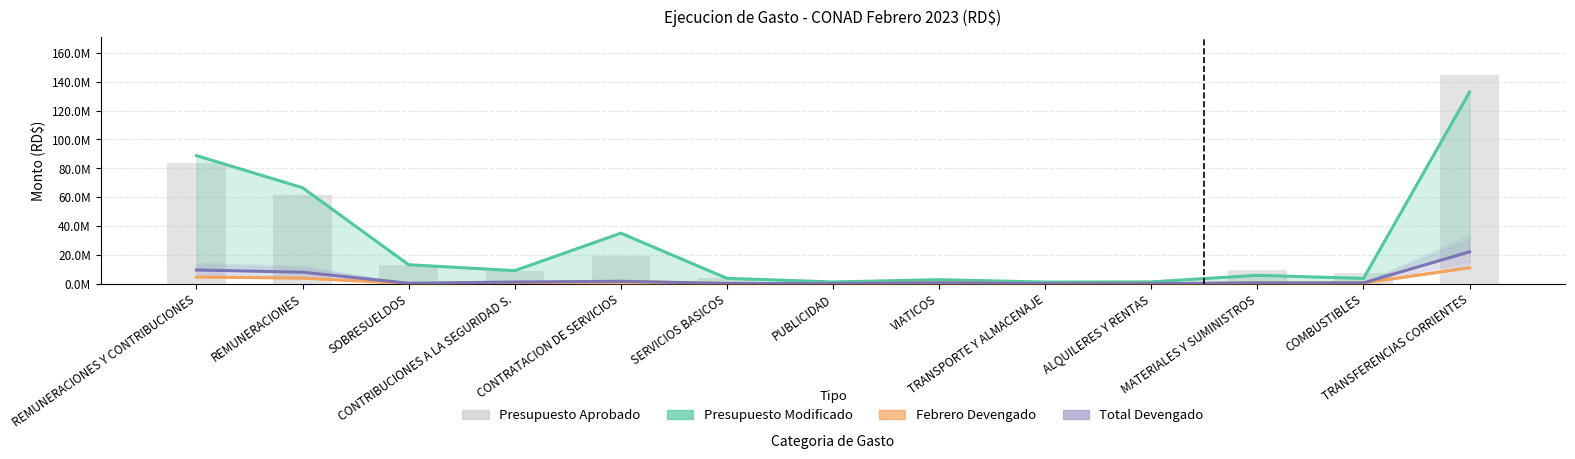

Count the number of categories in the chart.

13